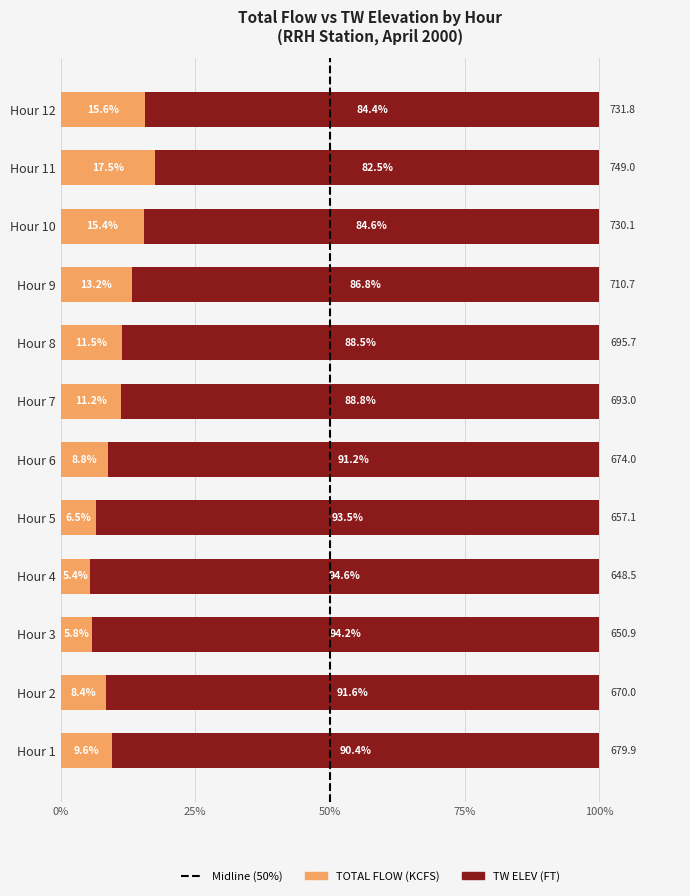

What value does the TOTAL FLOW (KCFS) series have at Hour 7?

11.2